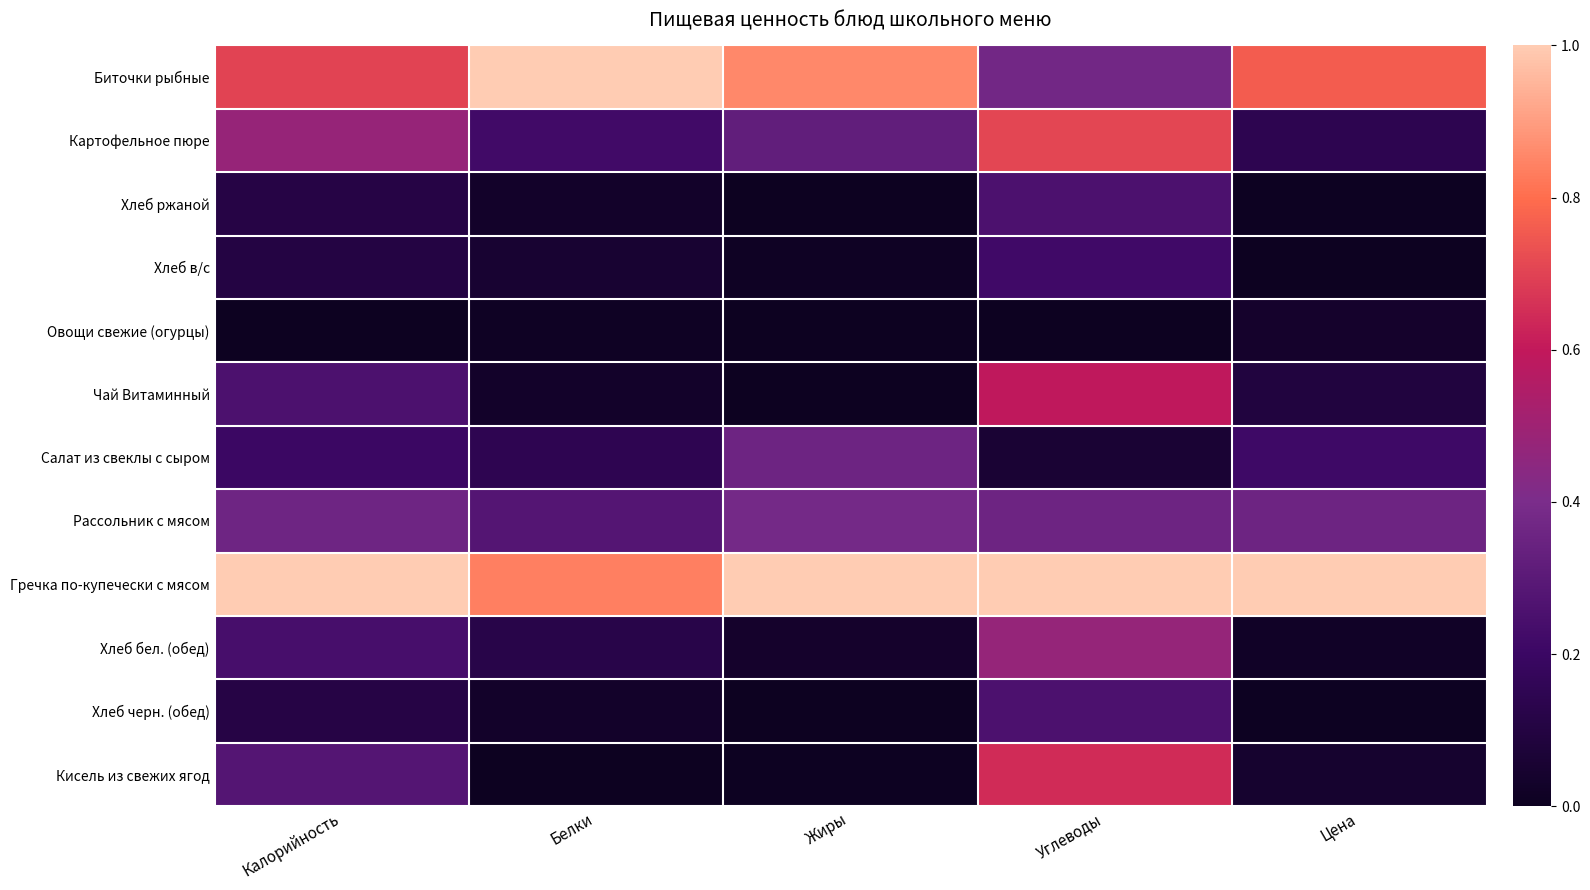

Count the number of categories in the chart.

5